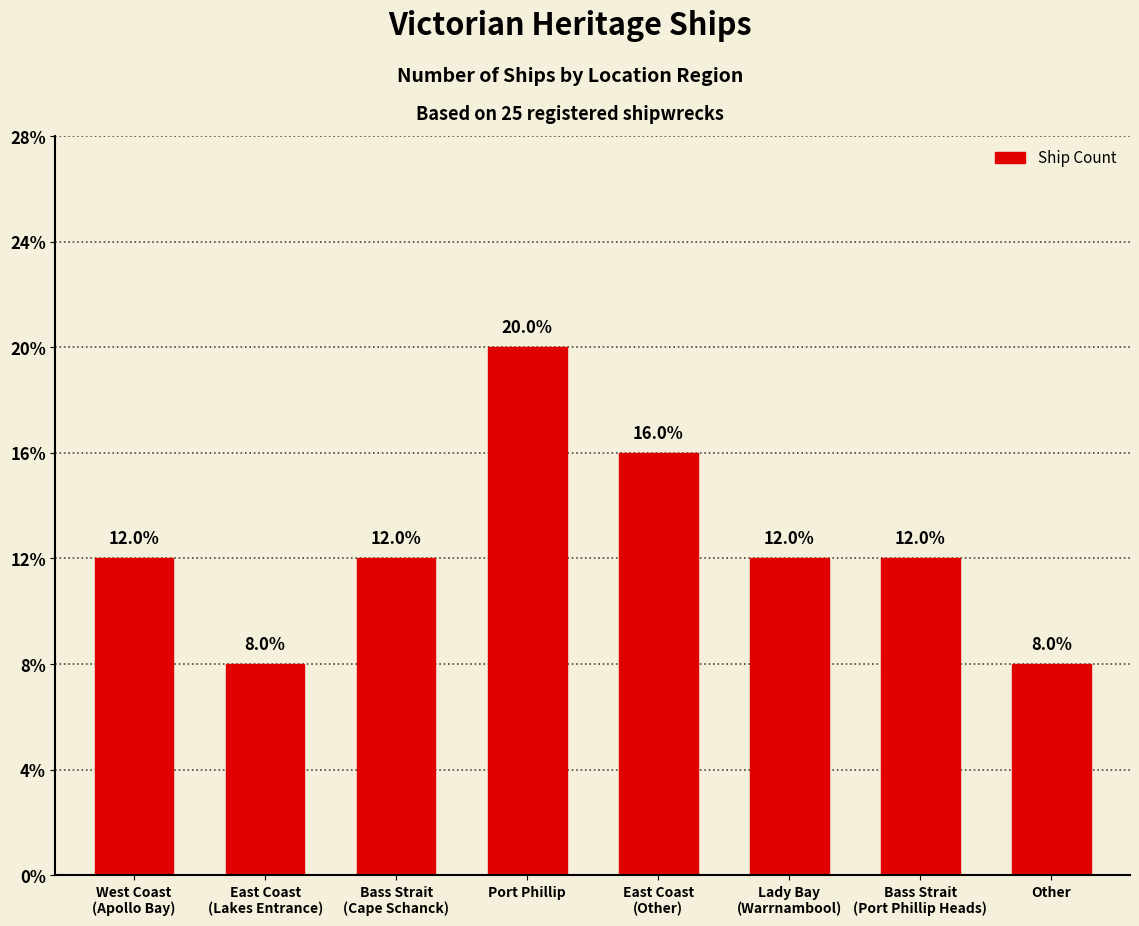

Rank the categories by value from highest to lowest.

Port Phillip, East Coast
(Other), West Coast
(Apollo Bay), Bass Strait
(Cape Schanck), Lady Bay
(Warrnambool), Bass Strait
(Port Phillip Heads), East Coast
(Lakes Entrance), Other